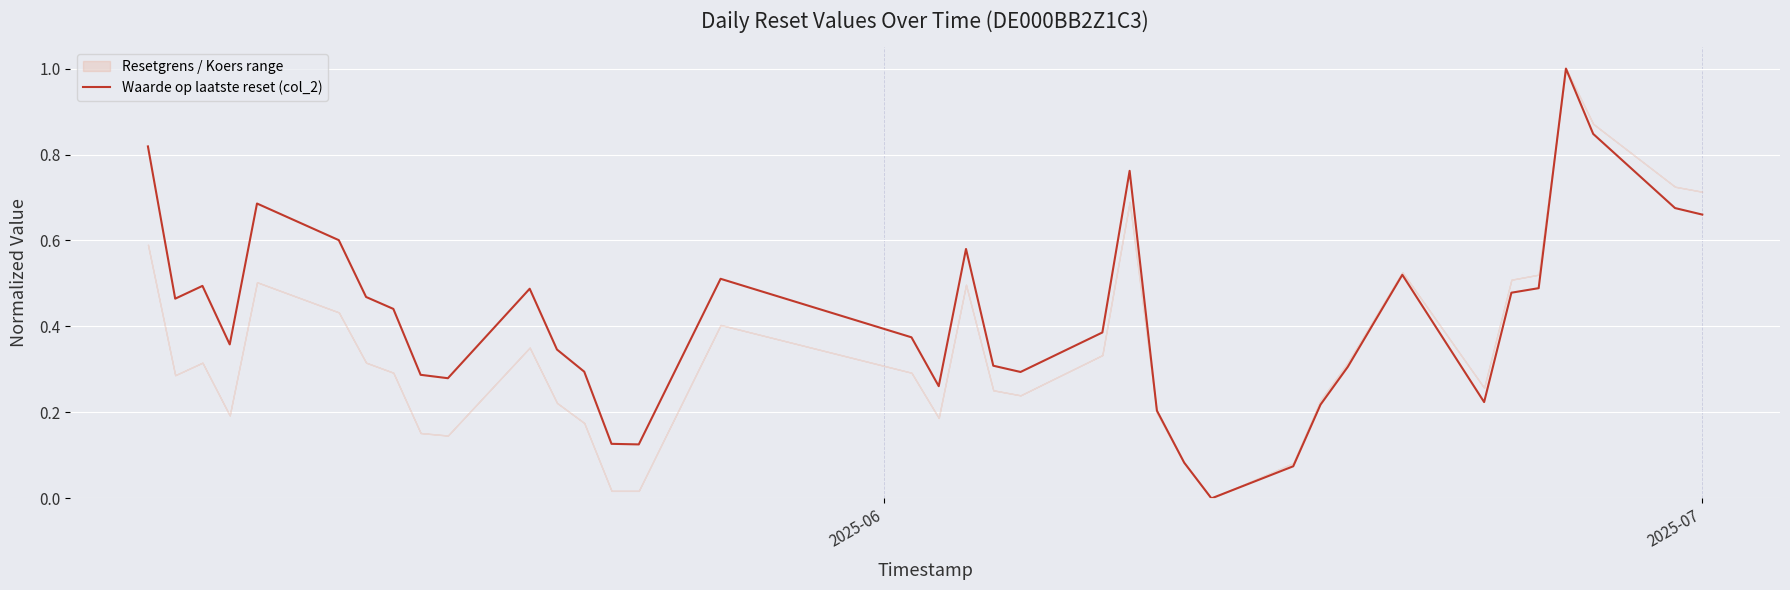

What is the maximum value for Waarde op laatste reset (col_2)?

1.0